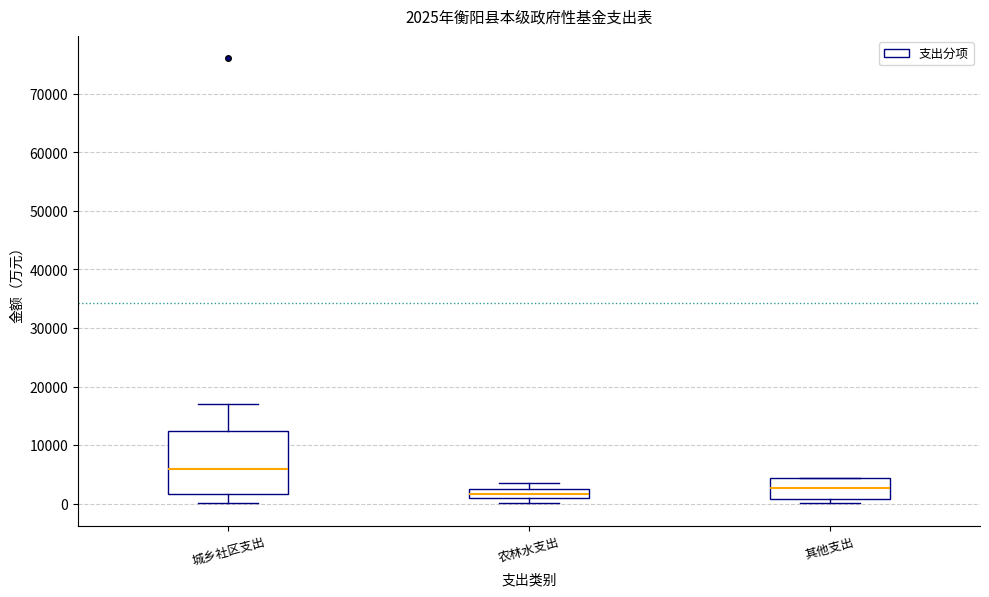

Which box's median line is the highest?

城乡社区支出